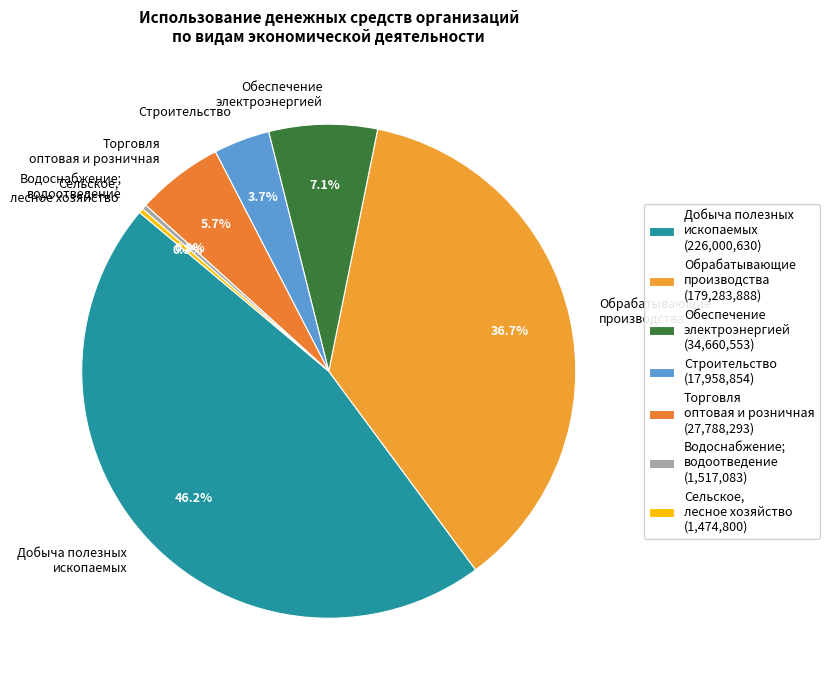

Combined, do Строительство and Водоснабжение; водоотведение account for over 50%?

No